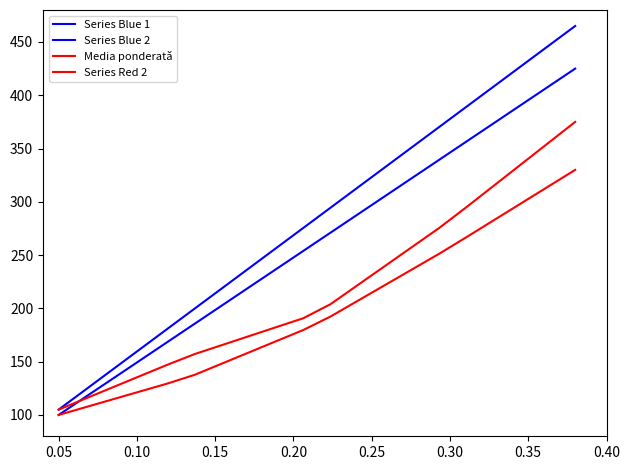

How many lines are shown in the chart?

4